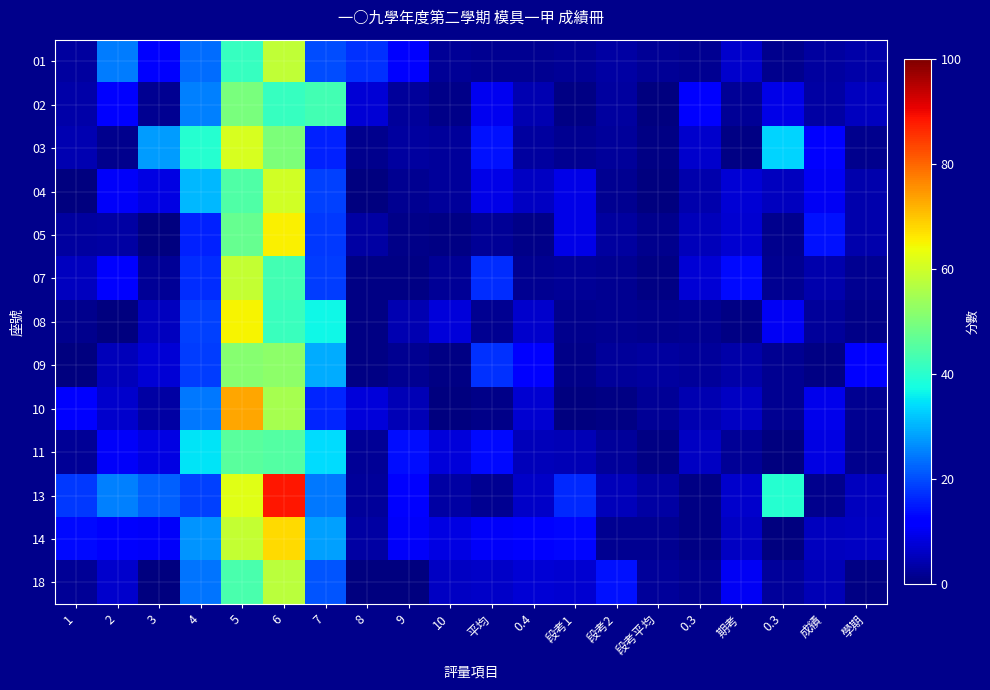

Reading right to left, what are all the values shown in this chart?

01: 學期=3.5	成績=3.1	0.3=1.3	期考=6.7	0.3=1.8	段考平均=2.3	段考2=3.3	段考1=2.2	0.4=1.6	平均=1.8	10=2.0	9=12.1	8=17.2	7=20.0	6=58.5	5=41.7	4=23.3	3=11.8	2=25.0	1=3.1
02: 學期=5.5	成績=3.2	0.3=9.1	期考=2.0	0.3=11.8	段考平均=0.1	段考2=2.8	段考1=0.8	0.4=4.5	平均=10.0	10=0.8	9=2.4	8=7.7	7=43.0	6=41.5	5=49.6	4=25.2	3=1.9	2=12.4	1=3.8
03: 學期=1.5	成績=11.8	0.3=33.3	期考=0.5	0.3=6.8	段考平均=0.5	段考2=2.7	段考1=1.7	0.4=3.1	平均=14.1	10=2.4	9=2.9	8=1.6	7=15.9	6=50.2	5=61.3	4=39.8	3=28.1	2=1.5	1=4.4
04: 學期=4.0	成績=10.4	0.3=5.6	期考=7.5	0.3=4.1	段考平均=0.3	段考2=1.7	段考1=9.2	0.4=6.2	平均=9.3	10=2.6	9=1.8	8=0.2	7=19.1	6=60.2	5=44.8	4=30.7	3=8.8	2=10.9	1=0.0
05: 學期=4.0	成績=14.1	0.3=1.2	期考=7.3	0.3=5.2	段考平均=1.5	段考2=3.0	段考1=9.2	0.4=0.9	平均=2.2	10=0.5	9=1.1	8=3.3	7=18.0	6=65.2	5=47.6	4=15.8	3=0.2	2=3.2	1=2.9
07: 學期=1.7	成績=4.1	0.3=1.6	期考=13.4	0.3=7.8	段考平均=0.5	段考2=1.8	段考1=2.3	0.4=1.9	平均=17.1	10=2.3	9=0.5	8=0.5	7=18.4	6=43.3	5=58.9	4=16.9	3=2.3	2=12.0	1=5.8
08: 學期=1.0	成績=2.3	0.3=10.5	期考=0.4	0.3=1.8	段考平均=1.2	段考2=1.6	段考1=1.5	0.4=6.7	平均=1.7	10=8.1	9=4.4	8=0.6	7=37.0	6=42.0	5=65.0	4=19.0	3=5.8	2=0.2	1=1.2
09: 學期=12.5	成績=0.7	0.3=1.8	期考=3.7	0.3=2.4	段考平均=3.1	段考2=2.4	段考1=1.1	0.4=12.0	平均=17.4	10=0.8	9=1.9	8=0.4	7=29.7	6=52.2	5=51.4	4=18.7	3=7.7	2=5.4	1=0.2
10: 學期=1.7	成績=9.4	0.3=1.8	期考=6.0	0.3=4.5	段考平均=2.1	段考2=0.5	段考1=0.0	0.4=7.2	平均=0.8	10=0.1	9=5.1	8=8.1	7=16.1	6=55.2	5=73.1	4=24.4	3=3.2	2=6.9	1=11.8
11: 學期=1.4	成績=8.7	0.3=0.2	期考=2.2	0.3=5.9	段考平均=0.8	段考2=2.6	段考1=4.7	0.4=5.2	平均=13.3	10=7.9	9=13.9	8=2.2	7=34.0	6=44.9	5=45.9	4=34.8	3=8.9	2=10.6	1=2.3
13: 學期=5.6	成績=1.3	0.3=39.6	期考=6.7	0.3=0.5	段考平均=3.4	段考2=5.2	段考1=16.5	0.4=6.4	平均=1.7	10=3.2	9=12.8	8=2.4	7=24.3	6=88.6	5=62.2	4=18.8	3=22.0	2=25.3	1=18.2
14: 學期=6.0	成績=5.5	0.3=0.3	期考=6.0	0.3=0.5	段考平均=1.9	段考2=1.8	段考1=13.2	0.4=12.5	平均=10.8	10=8.8	9=10.8	8=3.4	7=28.2	6=67.7	5=58.8	4=27.1	3=10.7	2=11.1	1=13.5
18: 學期=0.6	成績=4.8	0.3=2.5	期考=10.3	0.3=1.8	段考平均=2.5	段考2=14.3	段考1=7.1	0.4=7.5	平均=6.5	10=6.0	9=0.3	8=0.4	7=20.7	6=57.7	5=43.9	4=23.9	3=0.3	2=6.9	1=2.0